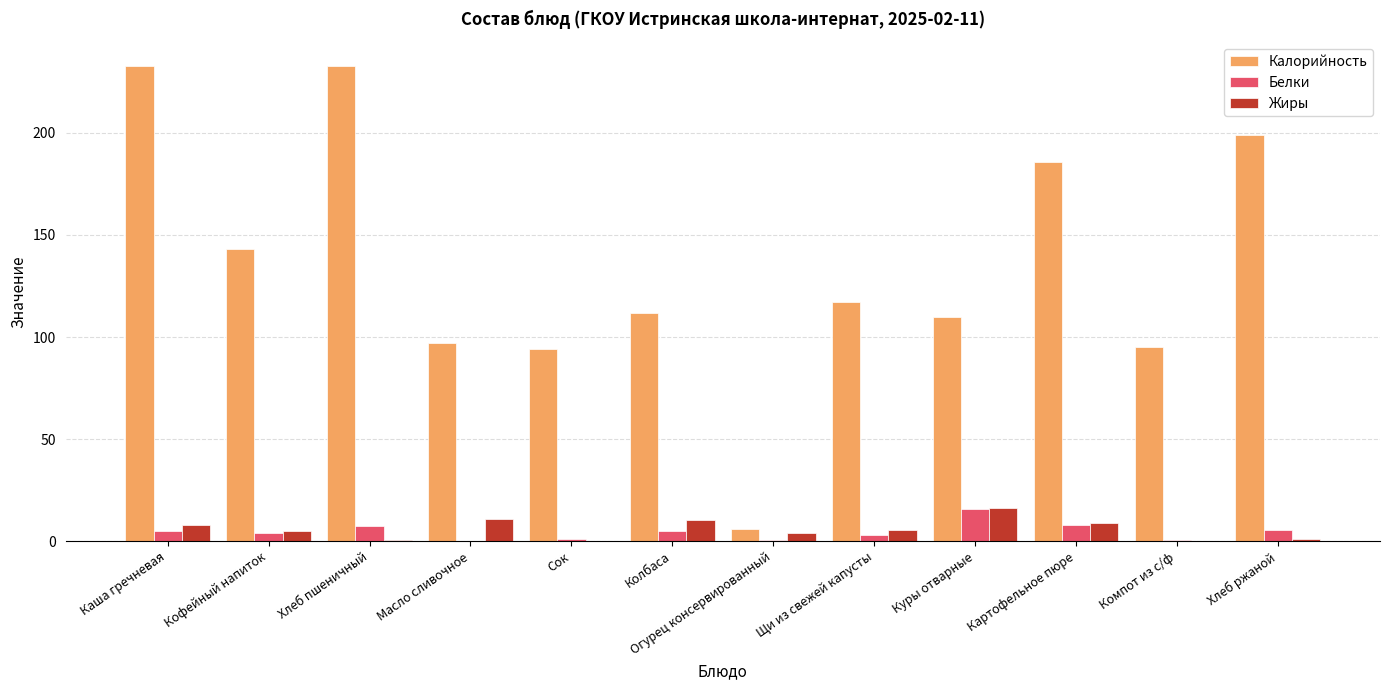

Which series changed the most between Колбаса and Огурец консервированный?

Калорийность